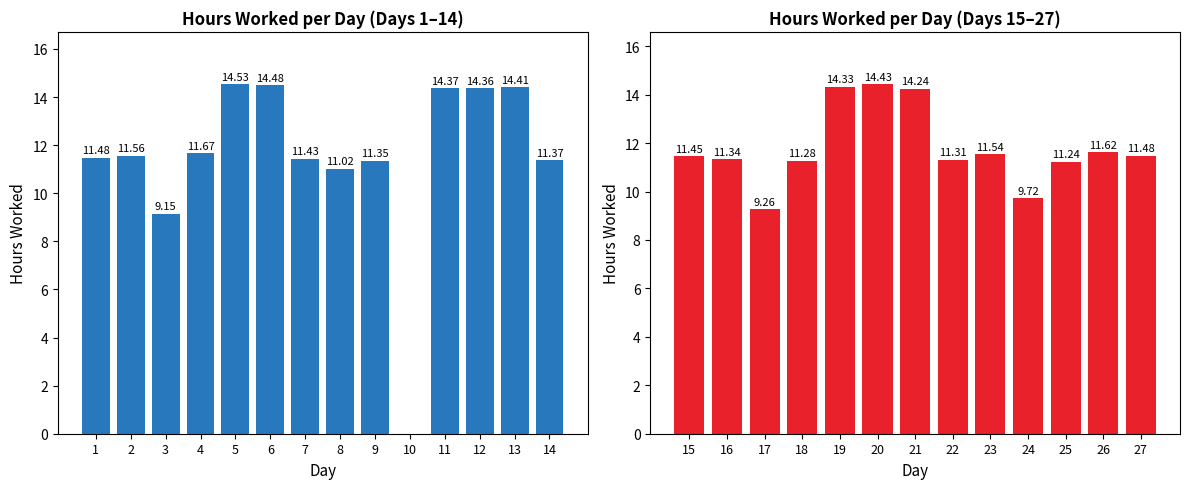

What is the value of the 12th bar from the left?

14.4